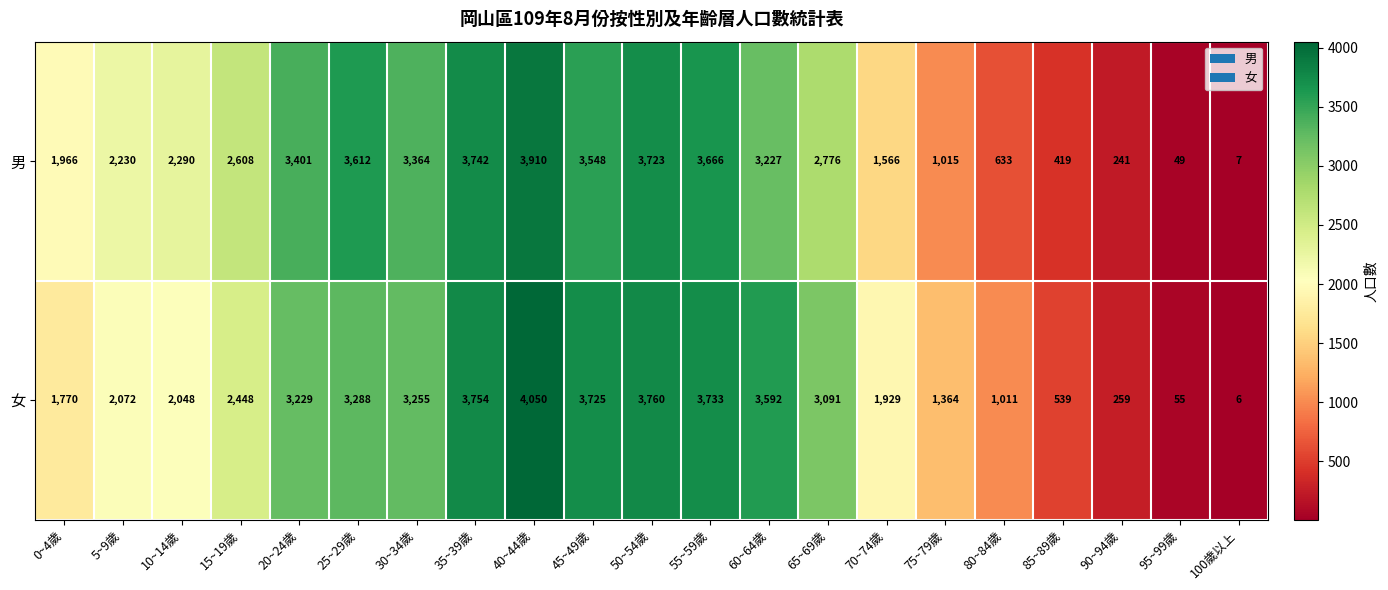

List the series in order of their peak value, highest first.

女, 男